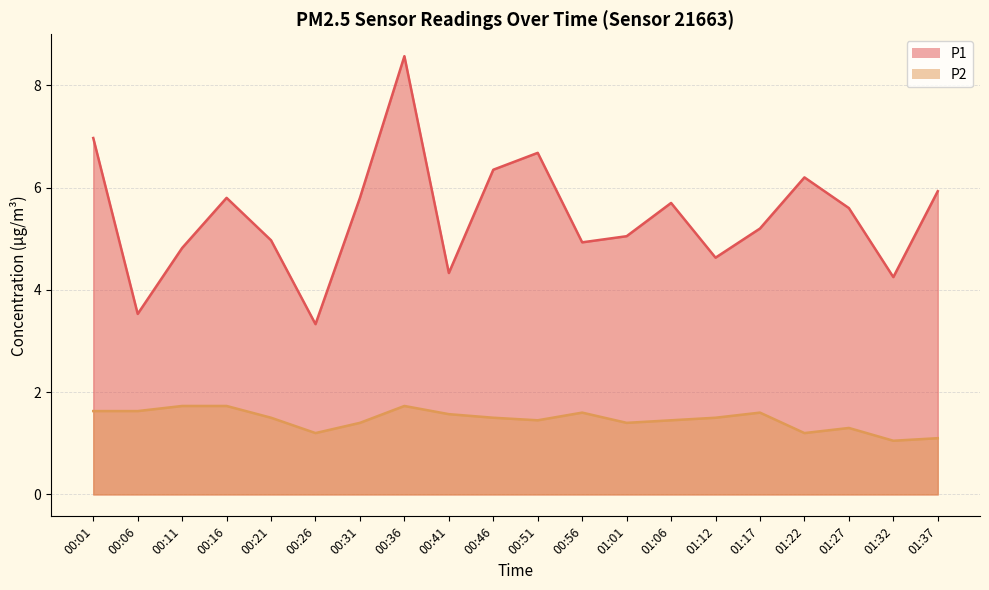

Rank the series by their maximum value, from lowest to highest.

P2, P1